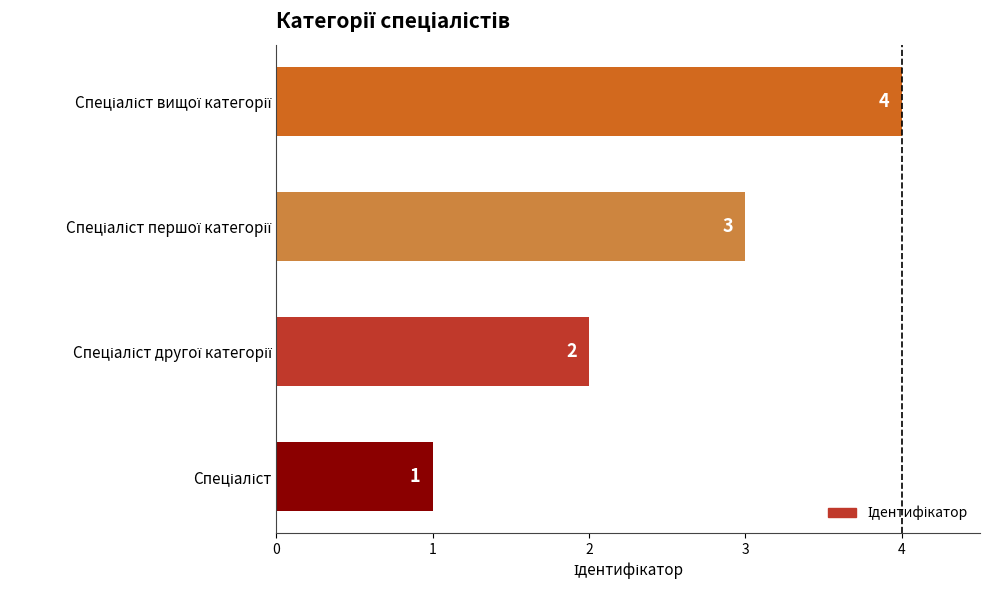

What is the maximum value shown in the chart?

4